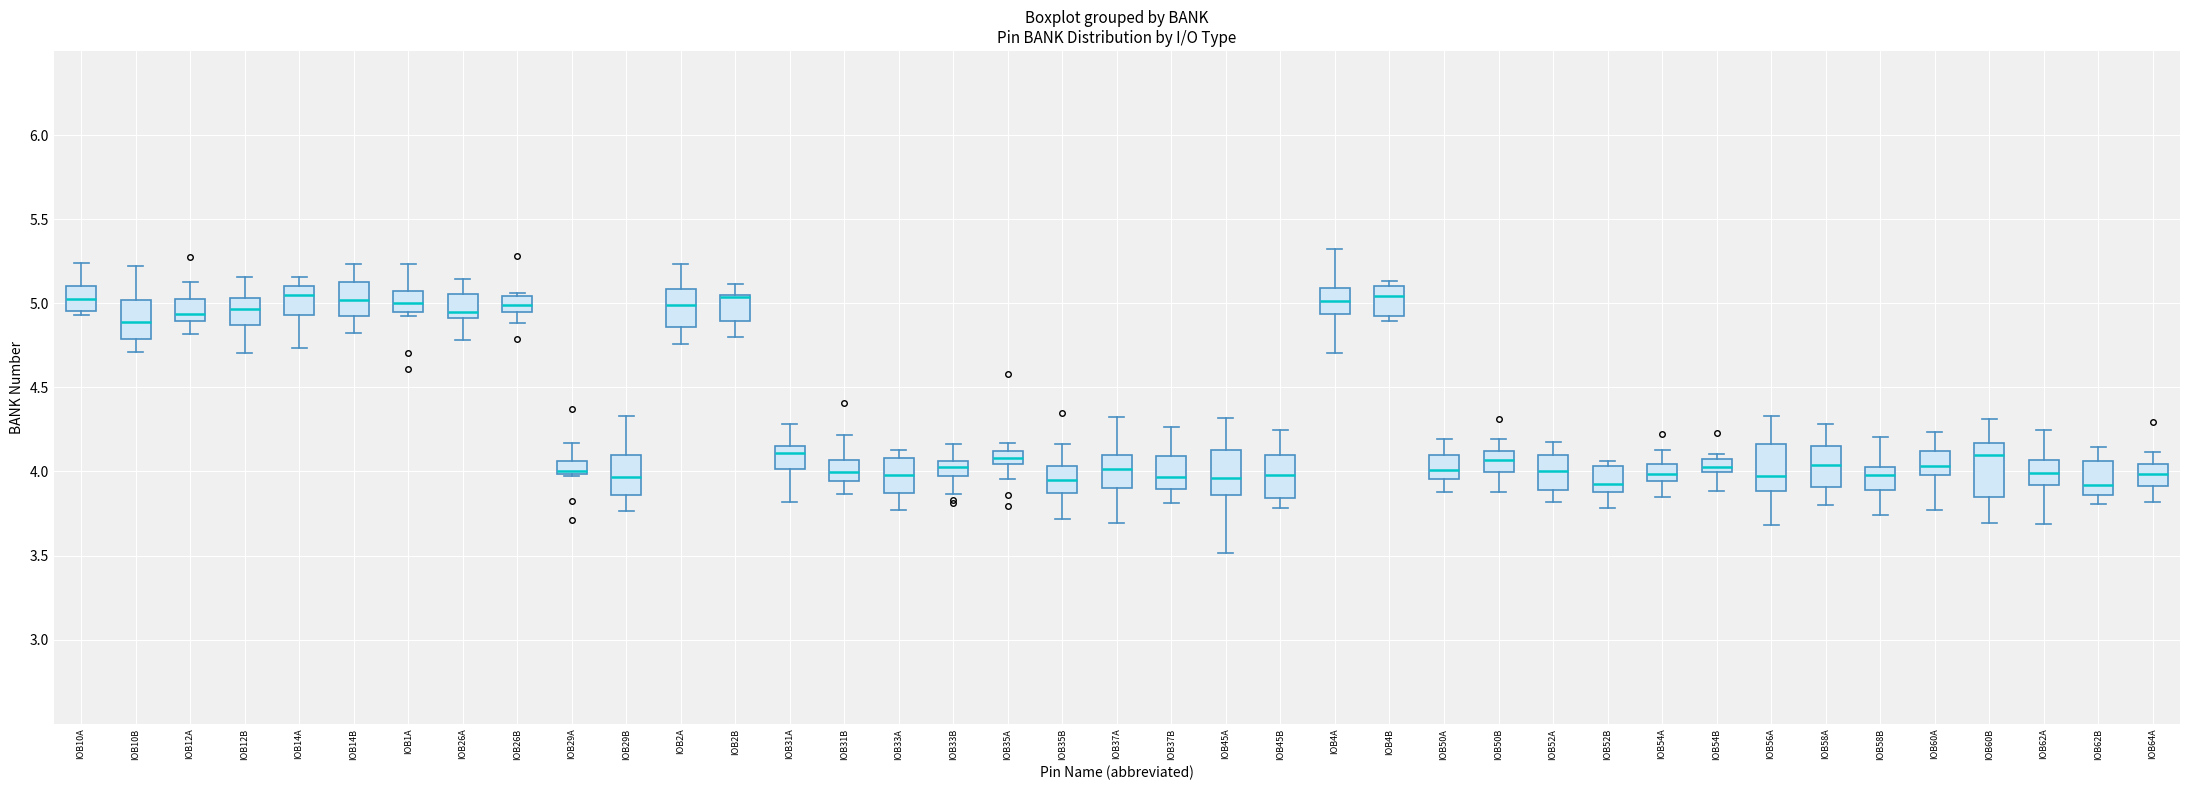

Reading left to right, transcribe this box plot: for each box, give where its median line is, the range the box spans, and where its two whiskers end, as read against the y-axis. The values are not printed on the chart, so give them approximately, as read against the axis.

IOB10A: median 5.05, box 4.95 to 5.10, whiskers 4.95 (just below the box's lower edge) to 5.25
IOB10B: median 4.90, box 4.80 to 5.00, whiskers 4.70 to 5.20
IOB12A: median 4.95, box 4.90 to 5.05, whiskers 4.80 to 5.10
IOB12B: median 4.95, box 4.85 to 5.05, whiskers 4.70 to 5.15
IOB14A: median 5.05, box 4.95 to 5.10, whiskers 4.75 to 5.15
IOB14B: median 5.00, box 4.90 to 5.15, whiskers 4.80 to 5.25
IOB1A: median 5.00, box 4.95 to 5.05, whiskers 4.90 to 5.25
IOB26A: median 4.95, box 4.90 to 5.05, whiskers 4.80 to 5.15
IOB26B: median 5.00, box 4.95 to 5.05, whiskers 4.90 to 5.05 (just above the box's upper edge)
IOB29A: median 4.00 (just above the box's lower edge), box 4.00 to 4.05, whiskers 3.95 to 4.15
IOB29B: median 3.95, box 3.85 to 4.10, whiskers 3.75 to 4.35
IOB2A: median 5.00, box 4.85 to 5.10, whiskers 4.75 to 5.25
IOB2B: median 5.05 (drawn on the box's upper edge), box 4.90 to 5.05, whiskers 4.80 to 5.10
IOB31A: median 4.10, box 4.00 to 4.15, whiskers 3.80 to 4.30
IOB31B: median 4.00, box 3.95 to 4.05, whiskers 3.85 to 4.20
IOB33A: median 4.00, box 3.85 to 4.10, whiskers 3.75 to 4.15
IOB33B: median 4.05 (inside the box), box 3.95 to 4.05, whiskers 3.85 to 4.15
IOB35A: median 4.10 (inside the box), box 4.05 to 4.10, whiskers 3.95 to 4.15
IOB35B: median 3.95, box 3.85 to 4.05, whiskers 3.70 to 4.15
IOB37A: median 4.00, box 3.90 to 4.10, whiskers 3.70 to 4.30
IOB37B: median 3.95, box 3.90 to 4.10, whiskers 3.80 to 4.25
IOB45A: median 3.95, box 3.85 to 4.15, whiskers 3.50 to 4.30
IOB45B: median 4.00, box 3.85 to 4.10, whiskers 3.80 to 4.25
IOB4A: median 5.00, box 4.95 to 5.10, whiskers 4.70 to 5.30
IOB4B: median 5.05, box 4.90 to 5.10, whiskers 4.90 (just below the box's lower edge) to 5.15
IOB50A: median 4.00, box 3.95 to 4.10, whiskers 3.90 to 4.20
IOB50B: median 4.05, box 4.00 to 4.10, whiskers 3.90 to 4.20
IOB52A: median 4.00, box 3.90 to 4.10, whiskers 3.80 to 4.15
IOB52B: median 3.95, box 3.90 to 4.05, whiskers 3.80 to 4.05 (just above the box's upper edge)
IOB54A: median 4.00, box 3.95 to 4.05, whiskers 3.85 to 4.15
IOB54B: median 4.00 (just above the box's lower edge), box 4.00 to 4.10, whiskers 3.90 to 4.10 (just above the box's upper edge)
IOB56A: median 3.95, box 3.90 to 4.15, whiskers 3.70 to 4.35
IOB58A: median 4.05, box 3.90 to 4.15, whiskers 3.80 to 4.30
IOB58B: median 4.00, box 3.90 to 4.05, whiskers 3.75 to 4.20
IOB60A: median 4.05, box 4.00 to 4.10, whiskers 3.75 to 4.25
IOB60B: median 4.10, box 3.85 to 4.15, whiskers 3.70 to 4.30
IOB62A: median 4.00, box 3.90 to 4.05, whiskers 3.70 to 4.25
IOB62B: median 3.90, box 3.85 to 4.05, whiskers 3.80 to 4.15
IOB64A: median 4.00, box 3.90 to 4.05, whiskers 3.80 to 4.10